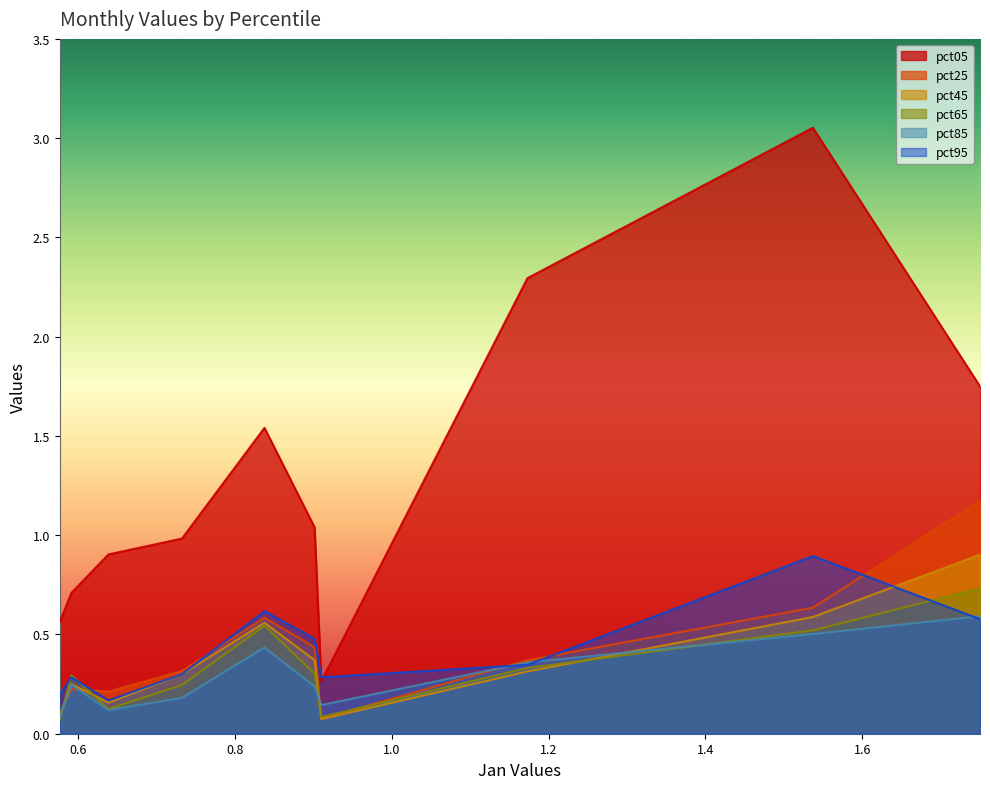

What is the sum of all pct45 values?

3.6